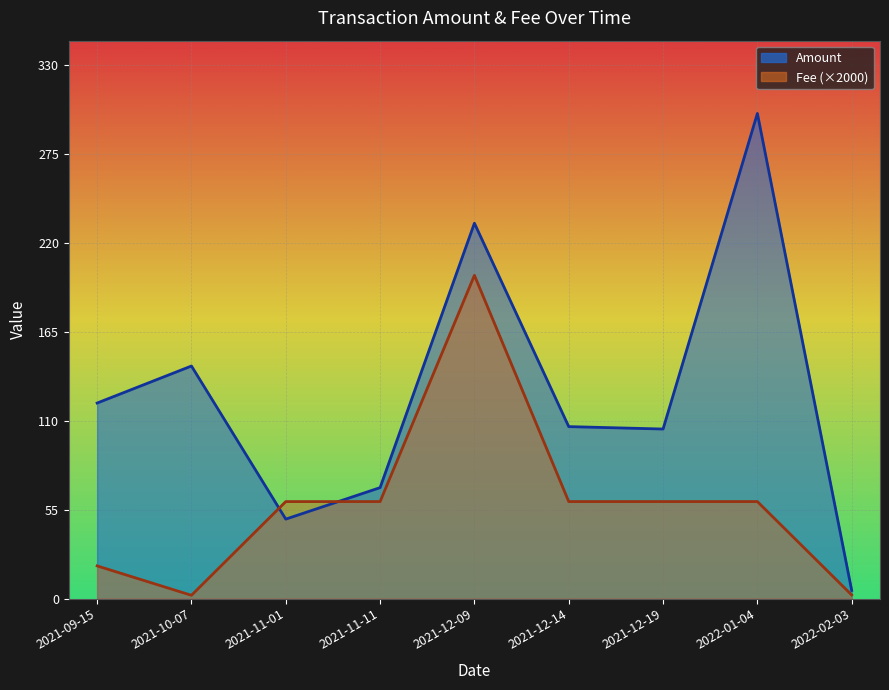

What is the difference between the highest and lowest values at 2022-01-04?

240.2